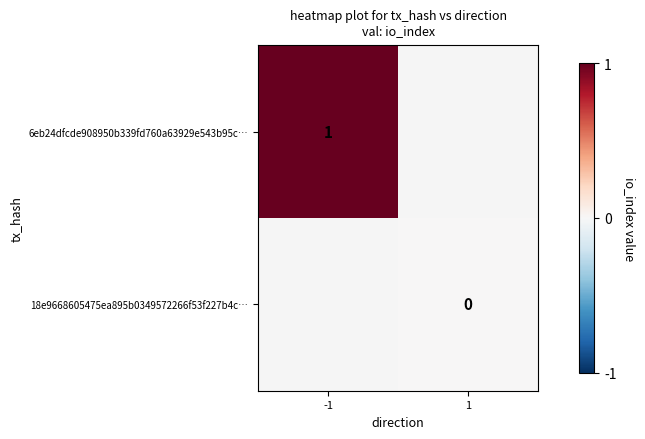

Is it true that 6eb24dfcde908950b339fd760a63929e543b95c… equals 1 at -1?

True